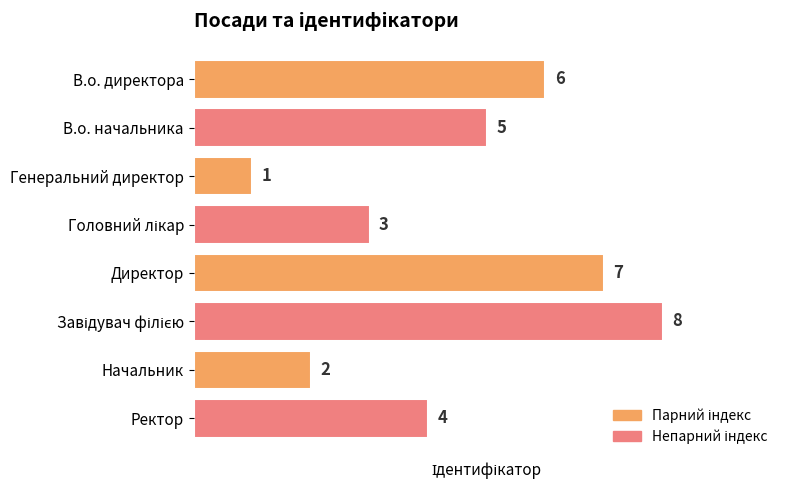

The value at В.о. директора is 6. True or false?

True